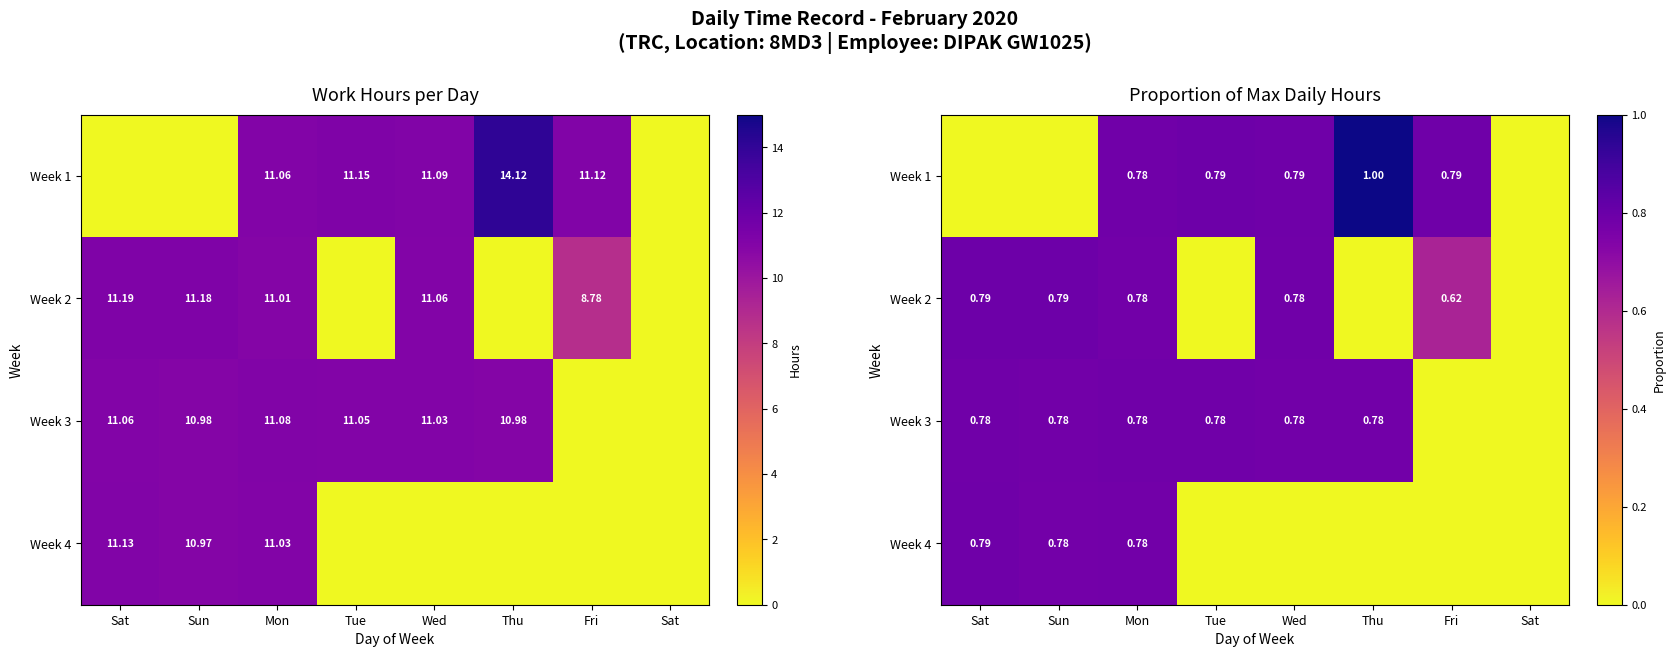

Is the value of Week 2 at Sat greater than the value of Week 3 at Sat?

Yes